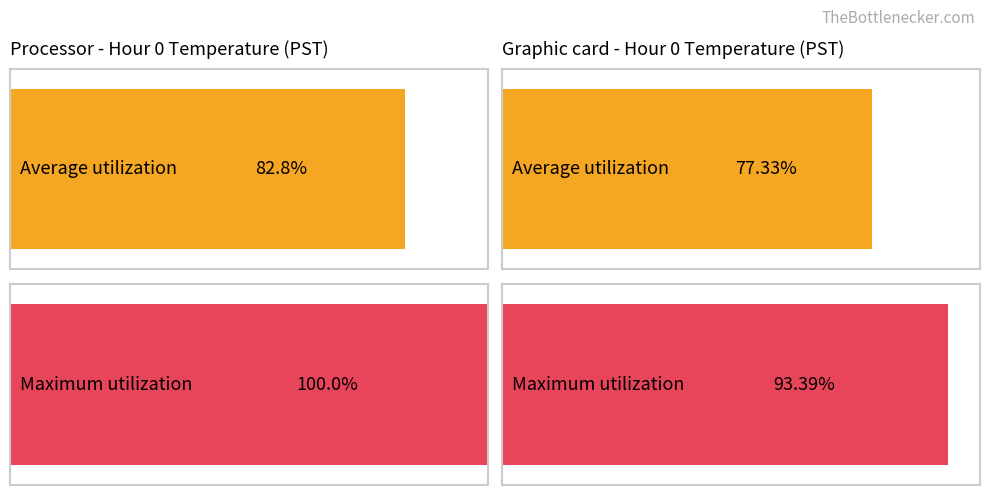

What are all the series names shown in the legend?

Average utilization, Maximum utilization